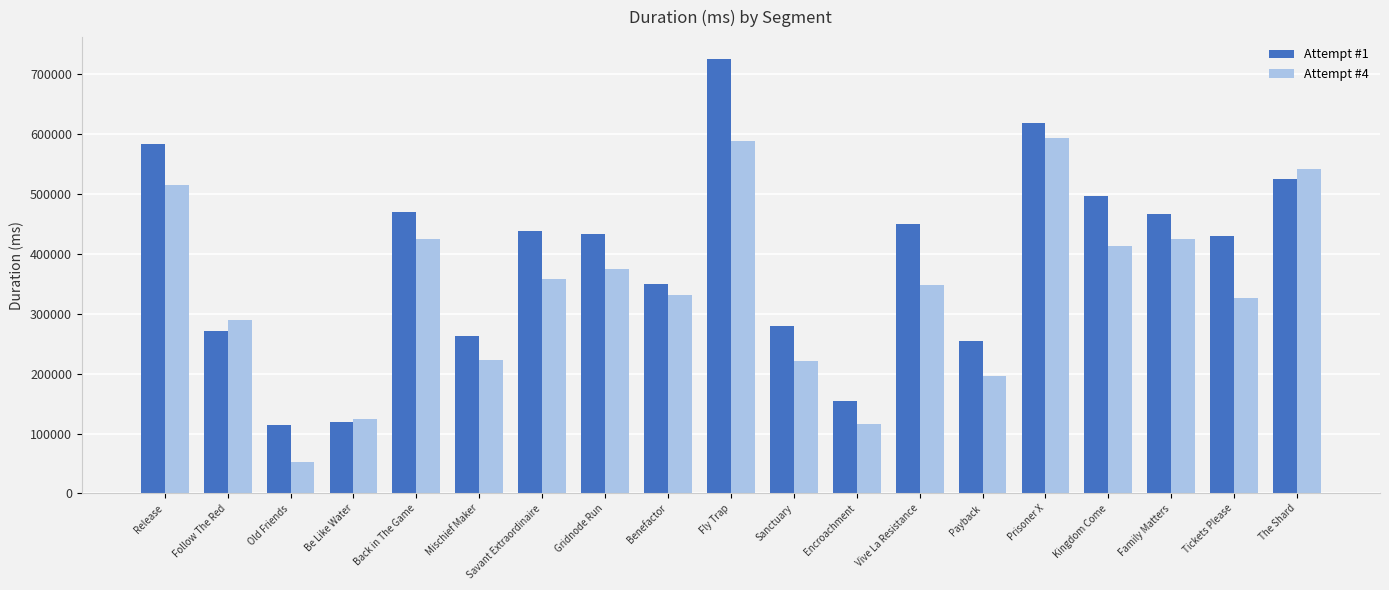

What position from the right is Be Like Water?

16